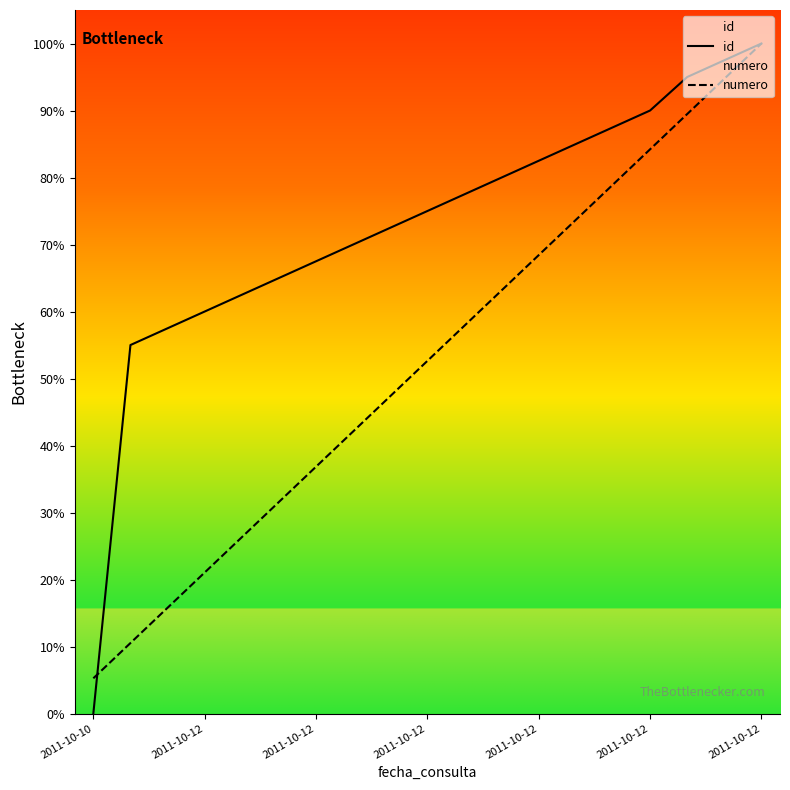

At 11, list the series in order from smallest to largest.

numero, id